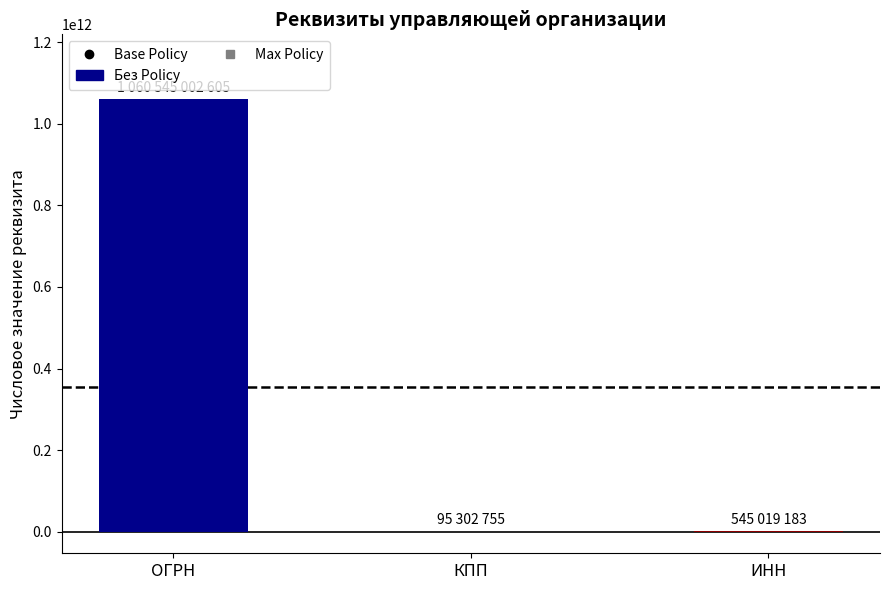

At which label is the value closest to 530320152680?

ИНН